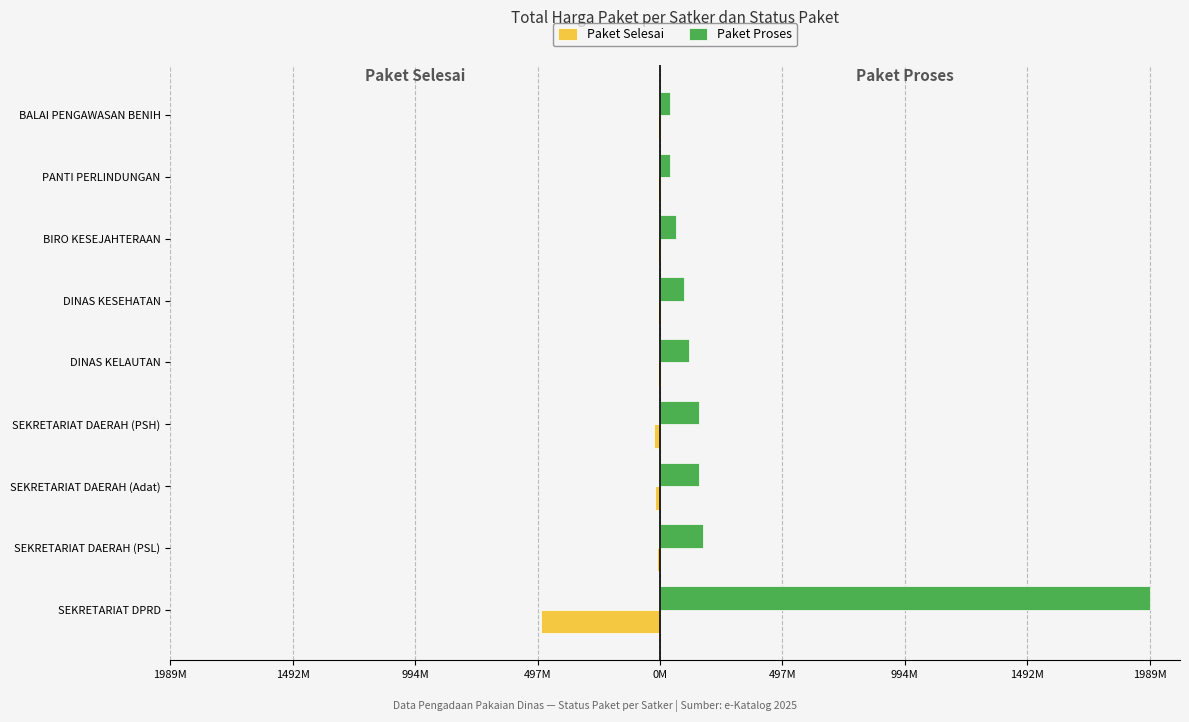

Which series has the widest spread of values?

Paket Proses